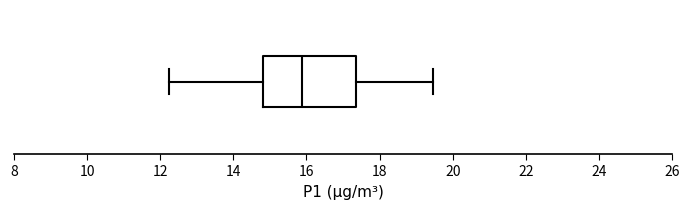

Read this box plot against the x-axis: the position of the median line, the range covered by the box, and the ends of both whiskers. The values are not printed on the chart, so give them approximately, as read against the axis.

median 15.8, box 14.8 to 17.4, whiskers 12.2 to 19.4